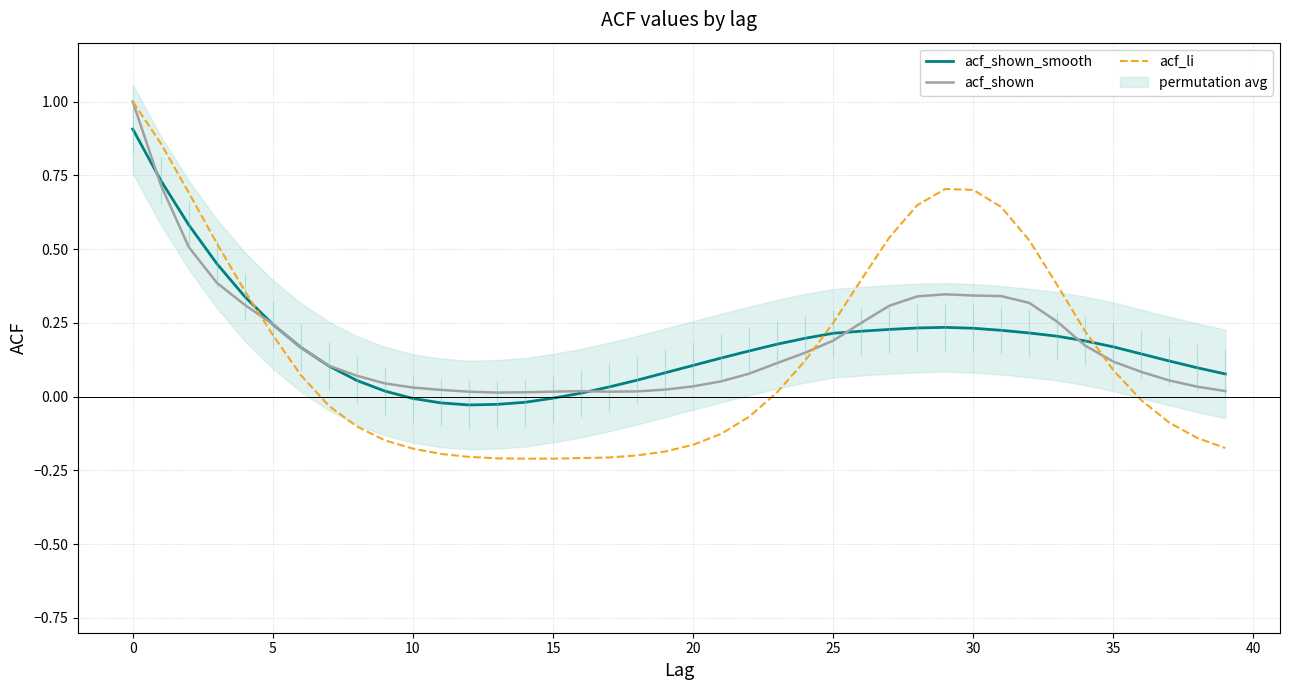

The value of acf_li at 15 is -0.1. True or false?

False